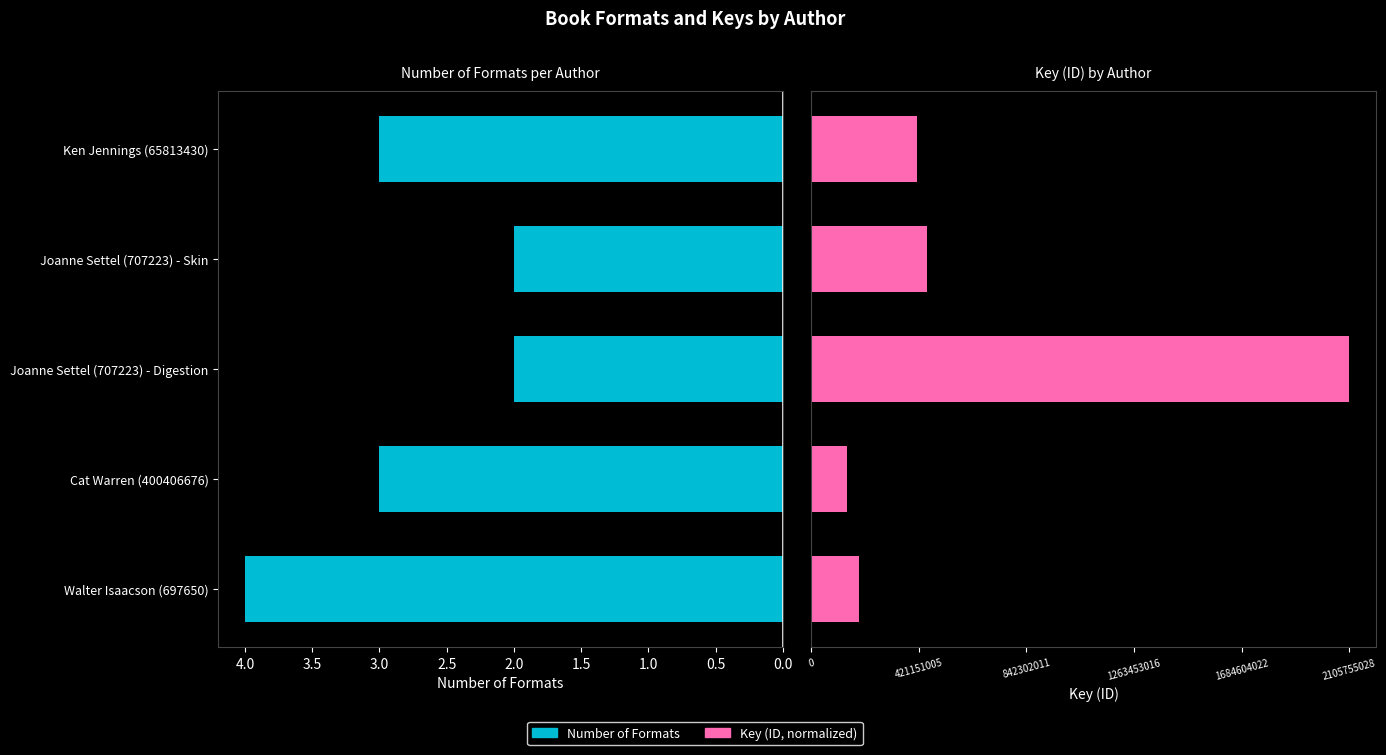

Reading right to left, list all the values displayed in this chart.

Number of Formats: 3.0	2.0	2.0	3.0	4.0
Key (normalized): 2.0	2.1	10.0	0.7	0.9